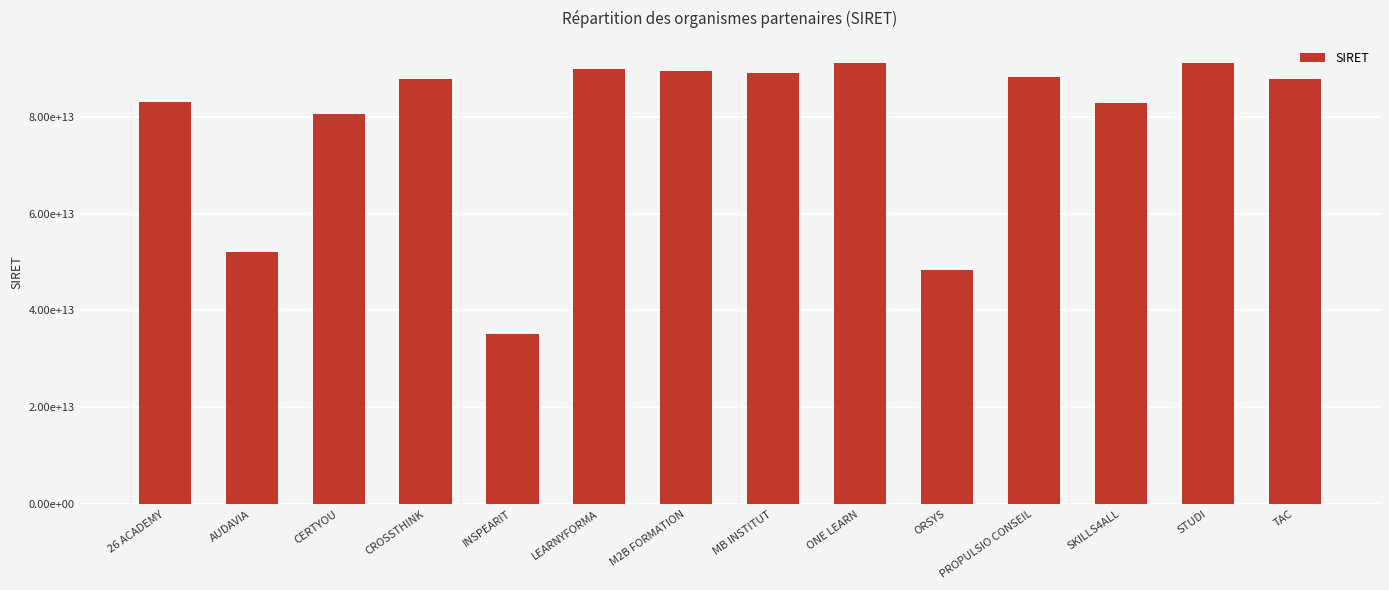

List the labels in order of value, largest first.

STUDI, ONE LEARN, LEARNYFORMA, M2B FORMATION, MB INSTITUT, PROPULSIO CONSEIL, CROSSTHINK, TAC, 26 ACADEMY, SKILLS4ALL, CERTYOU, AUDAVIA, ORSYS, INSPEARIT